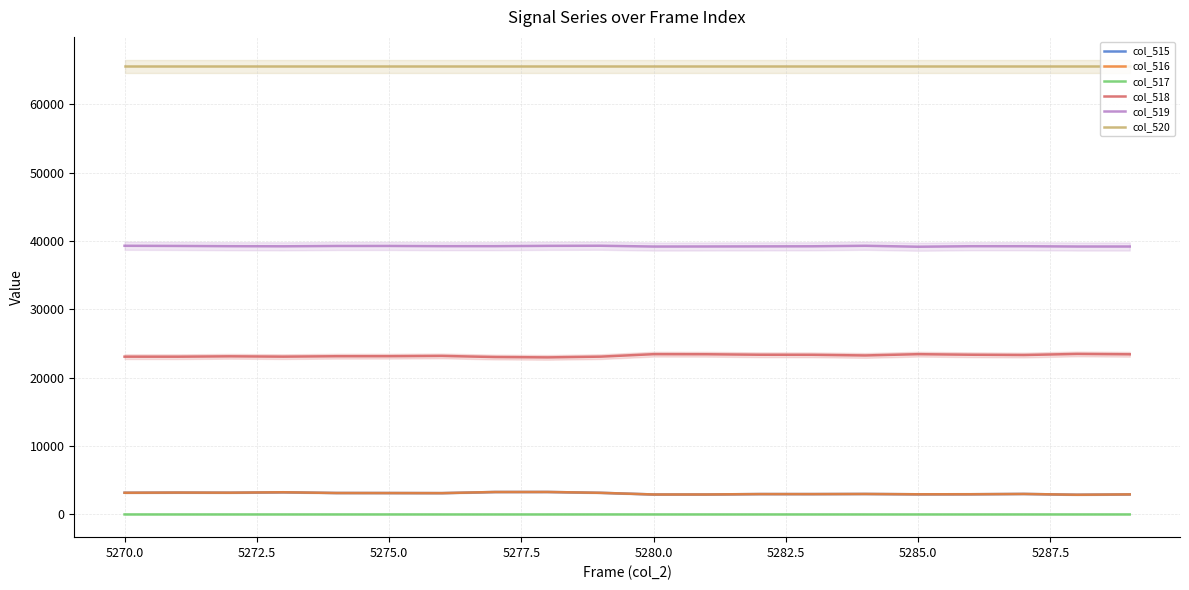

True or false: col_516 has a value of 3129 at 5275.0.

True